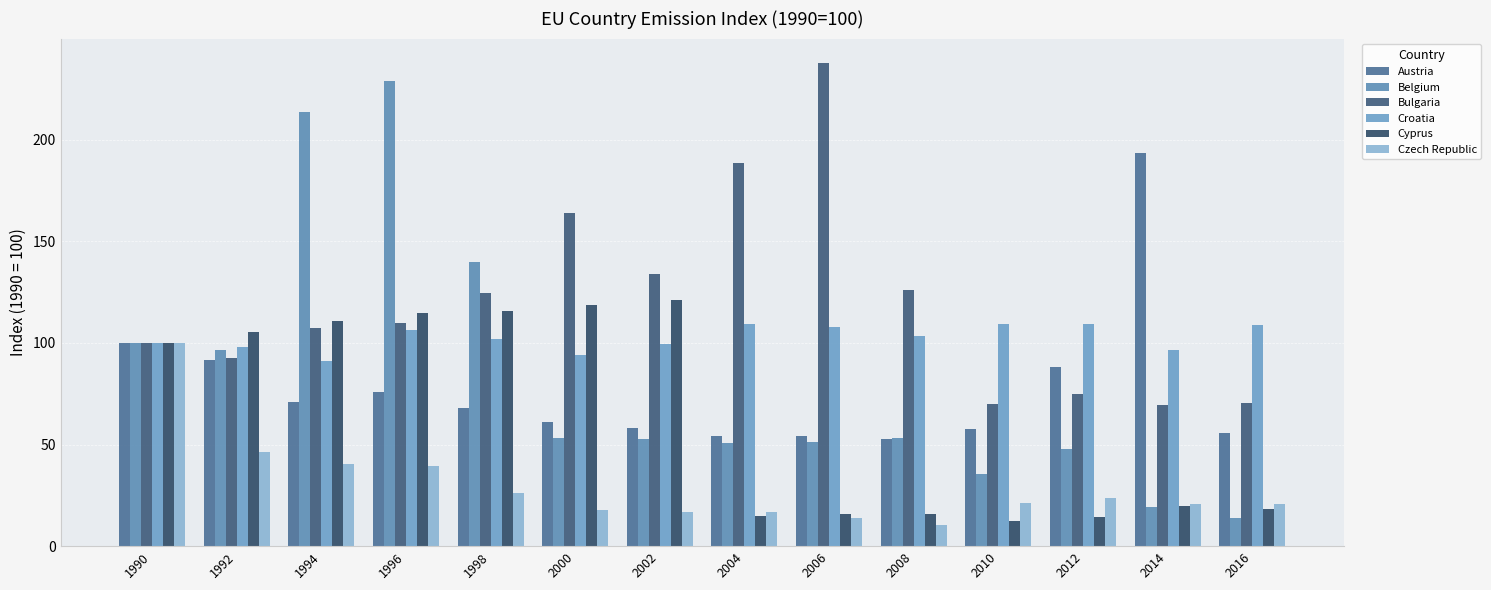

The Bulgaria series shows 41.8 at 1990. True or false?

False